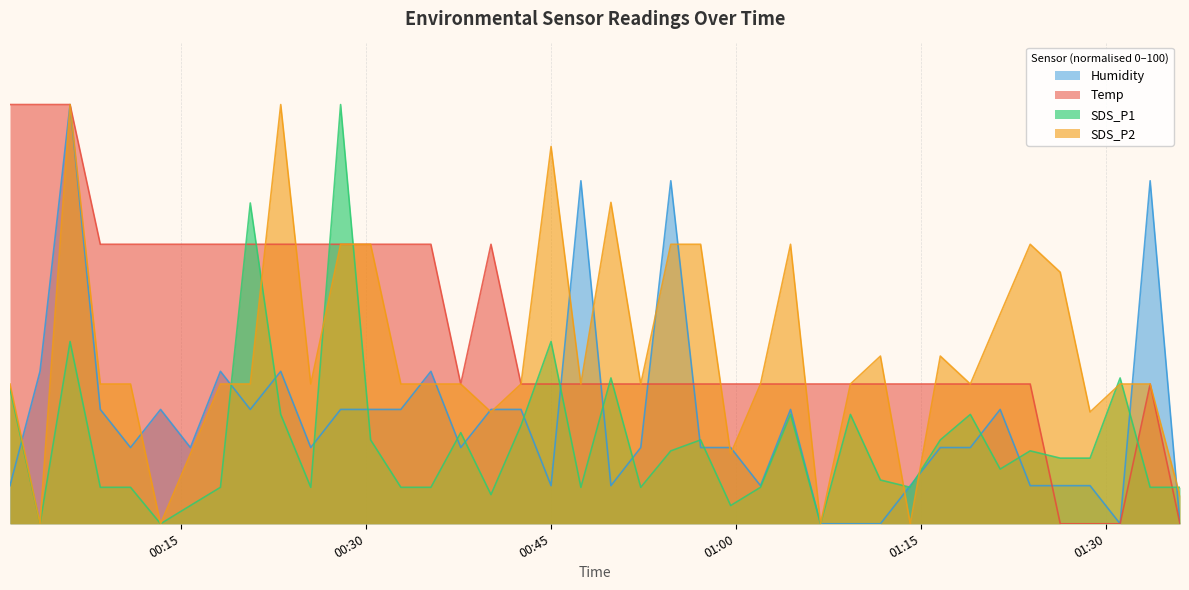

What is the greatest value displayed?

100.0